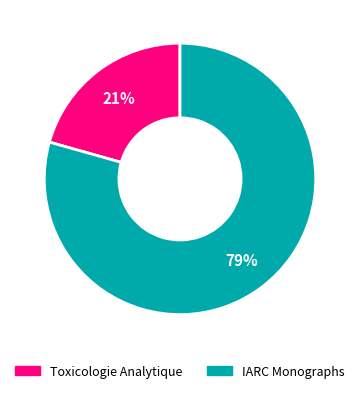

Rank the categories by value from lowest to highest.

Toxicologie Analytique, IARC Monographs